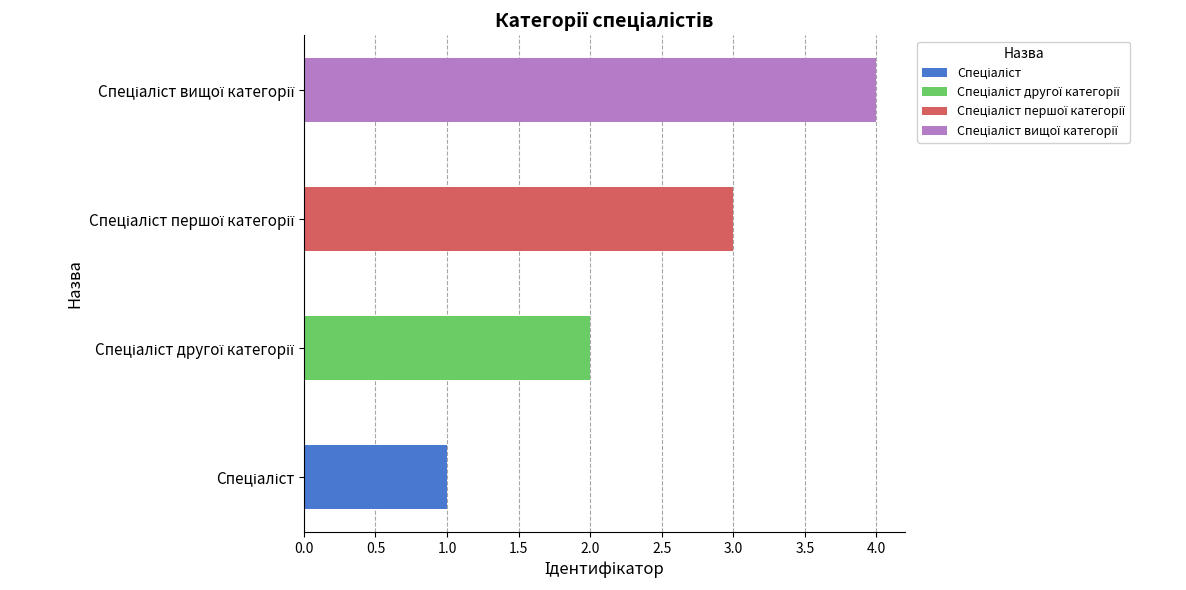

What position from the right is Спеціаліст другої категорії?

3